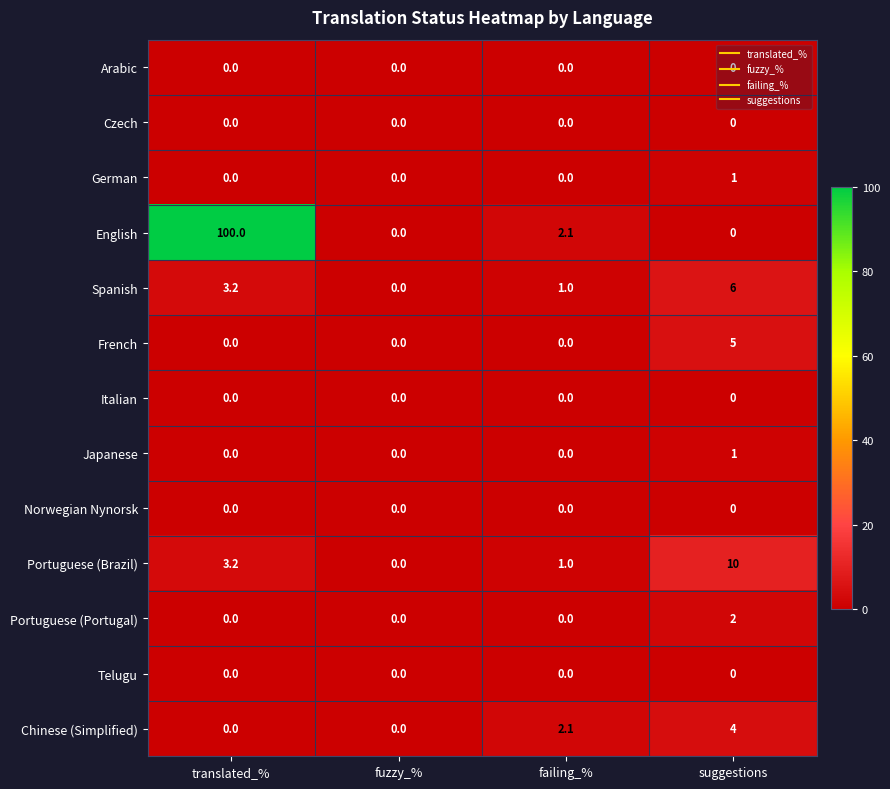

What is the spread (max minus min) of values at failing_%?

2.1